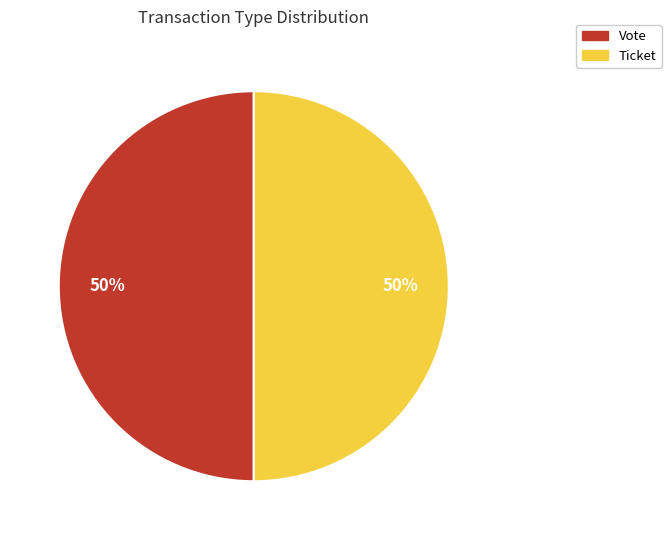

Approximately how many times larger is the value at Ticket compared to Vote?

1.0